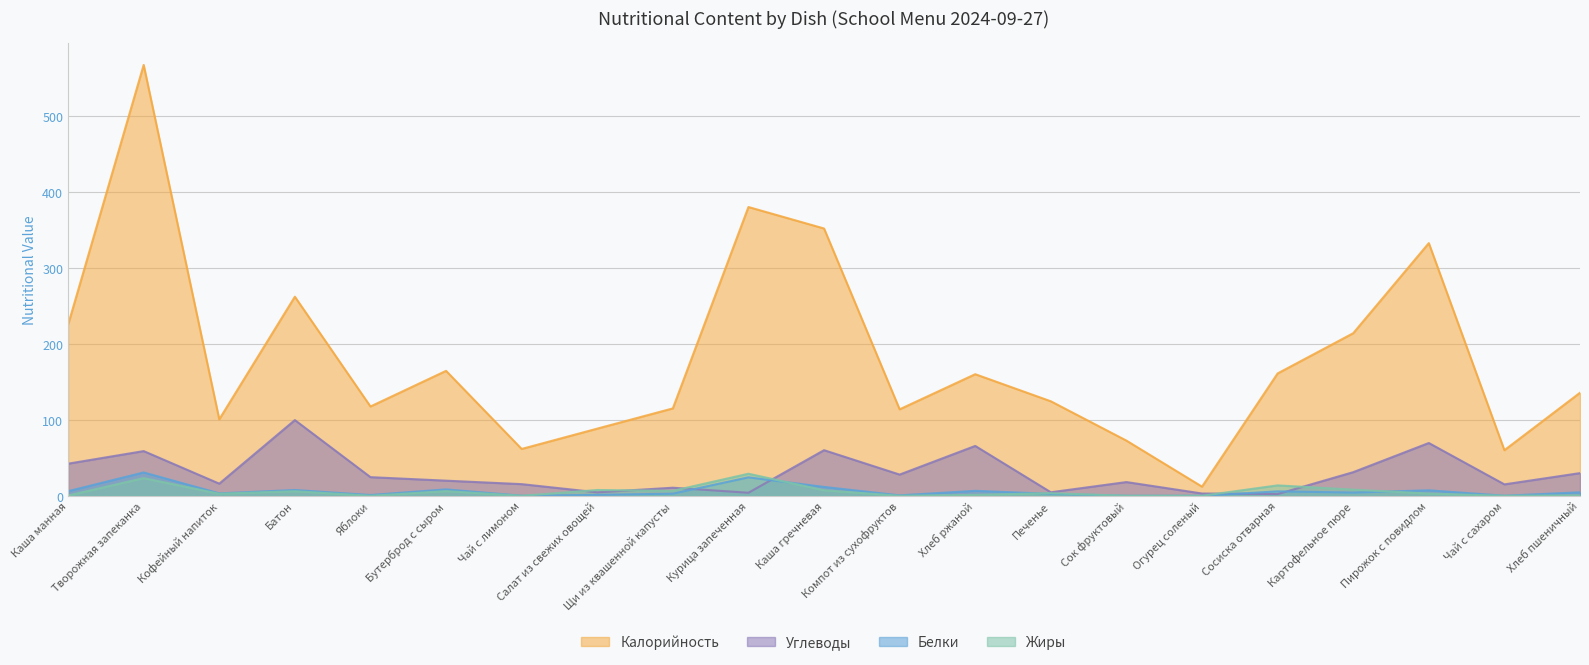

Rank the series at Каша гречневая from lowest to highest value.

Жиры, Белки, Углеводы, Калорийность